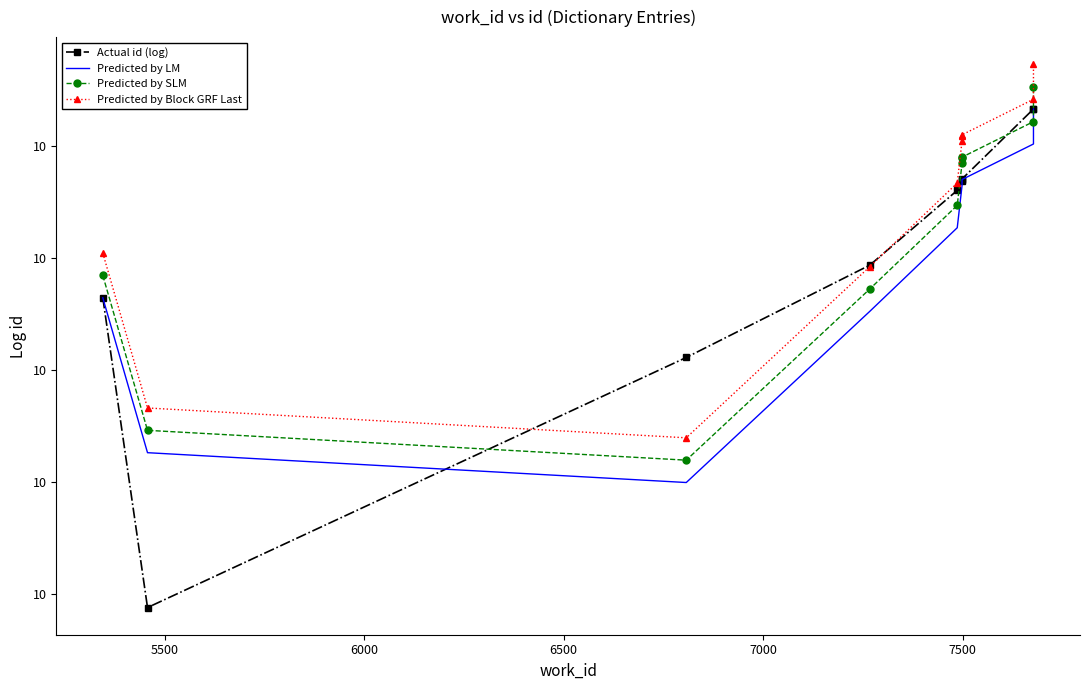

At 5500, list the series in order from largest to smallest.

Predicted by Block GRF Last, Predicted by SLM, Predicted by LM, Actual id (log)